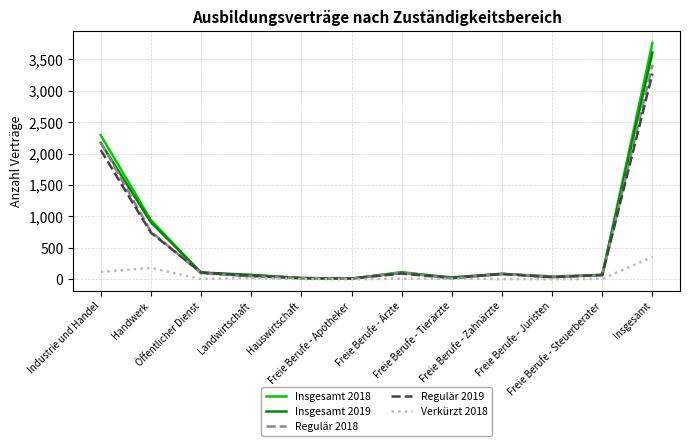

What is the greatest value displayed?

3759